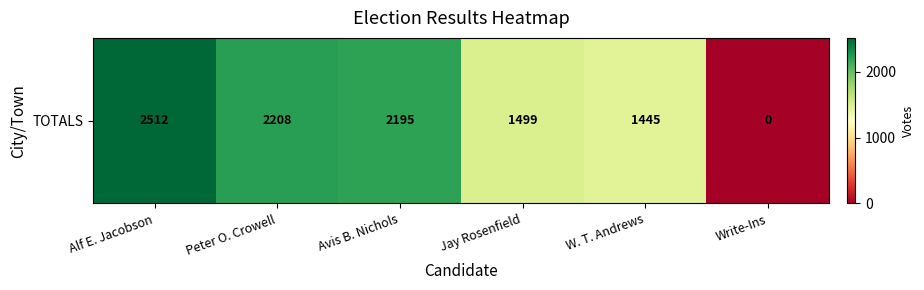

How many data points are less than 2195?

3